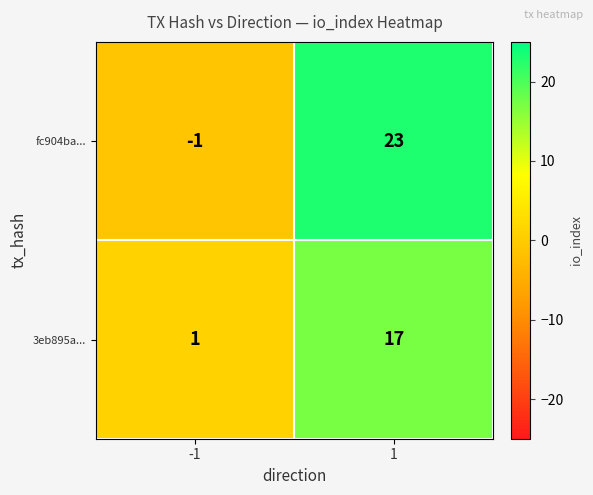

What is the total value across all series at 1?

40